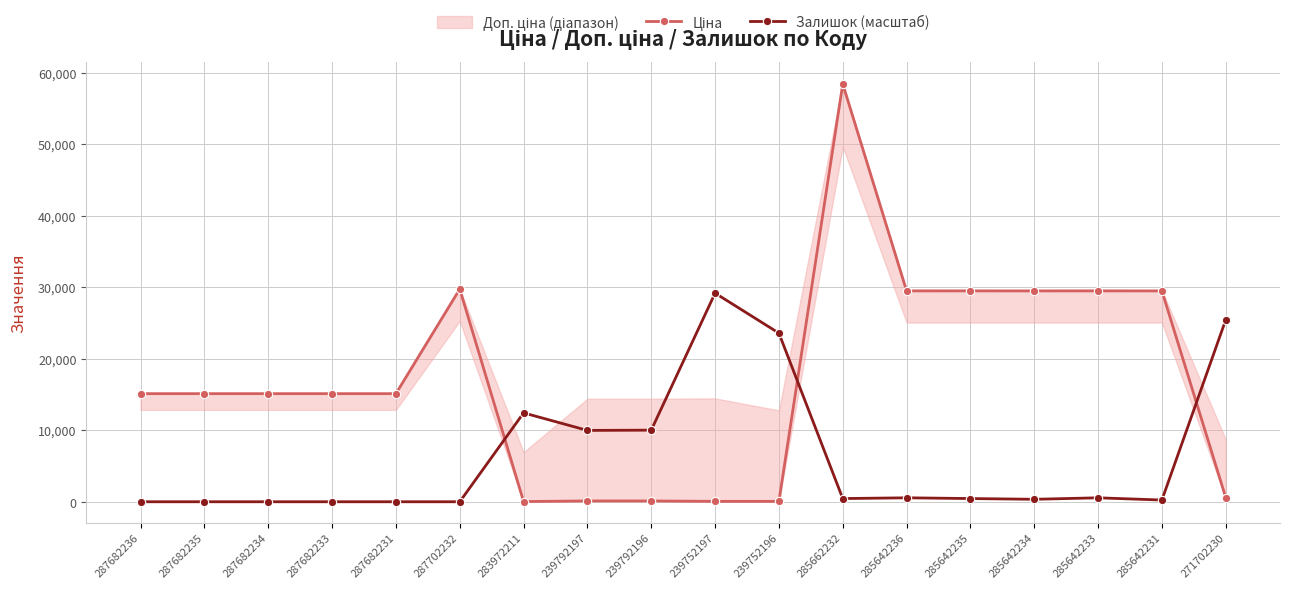

Which category has the highest value in the Залишок (масштаб) series?

239752197